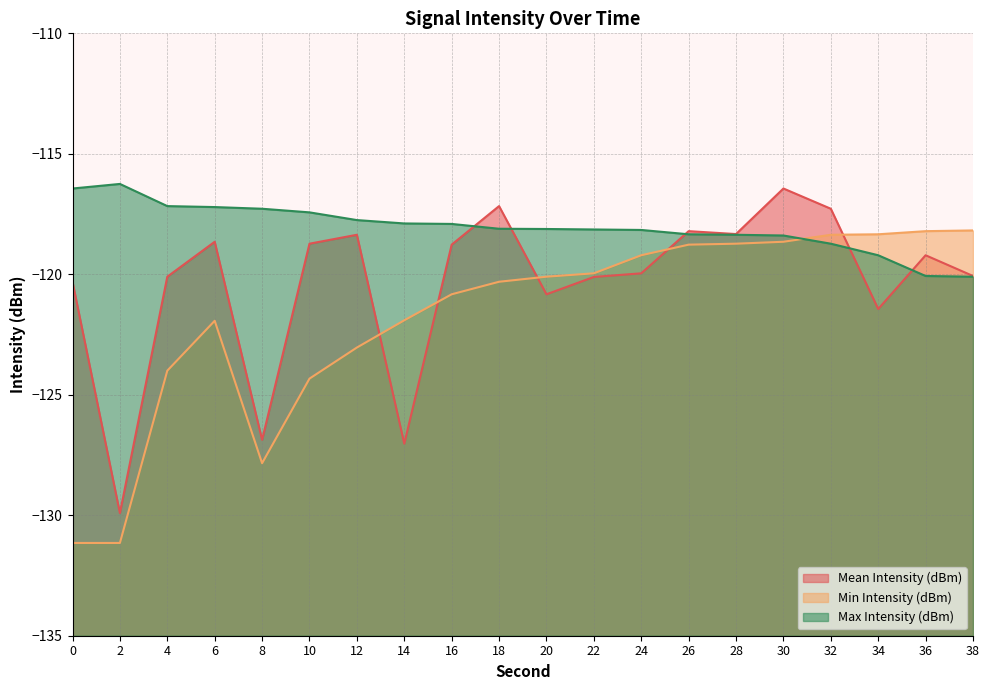

True or false: Min Intensity (dBm) has more than 0 points higher than both neighbors.

True